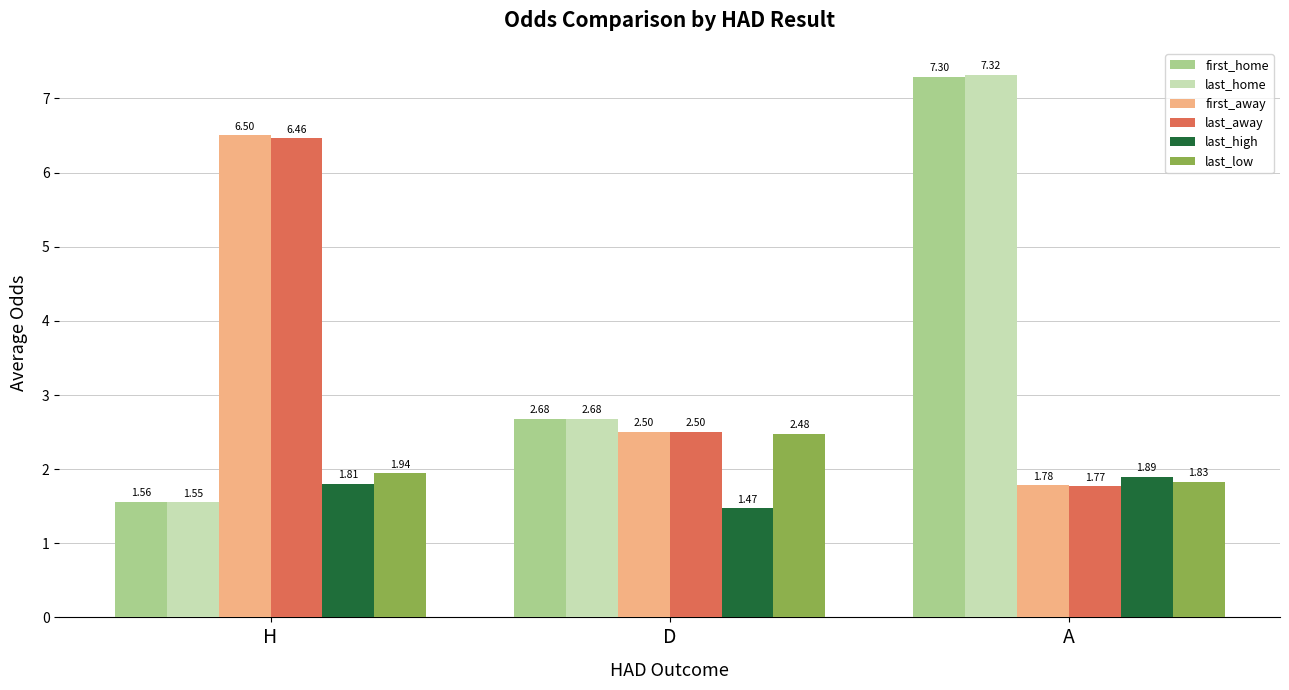

List the labels in order of first_home value, largest first.

A, D, H